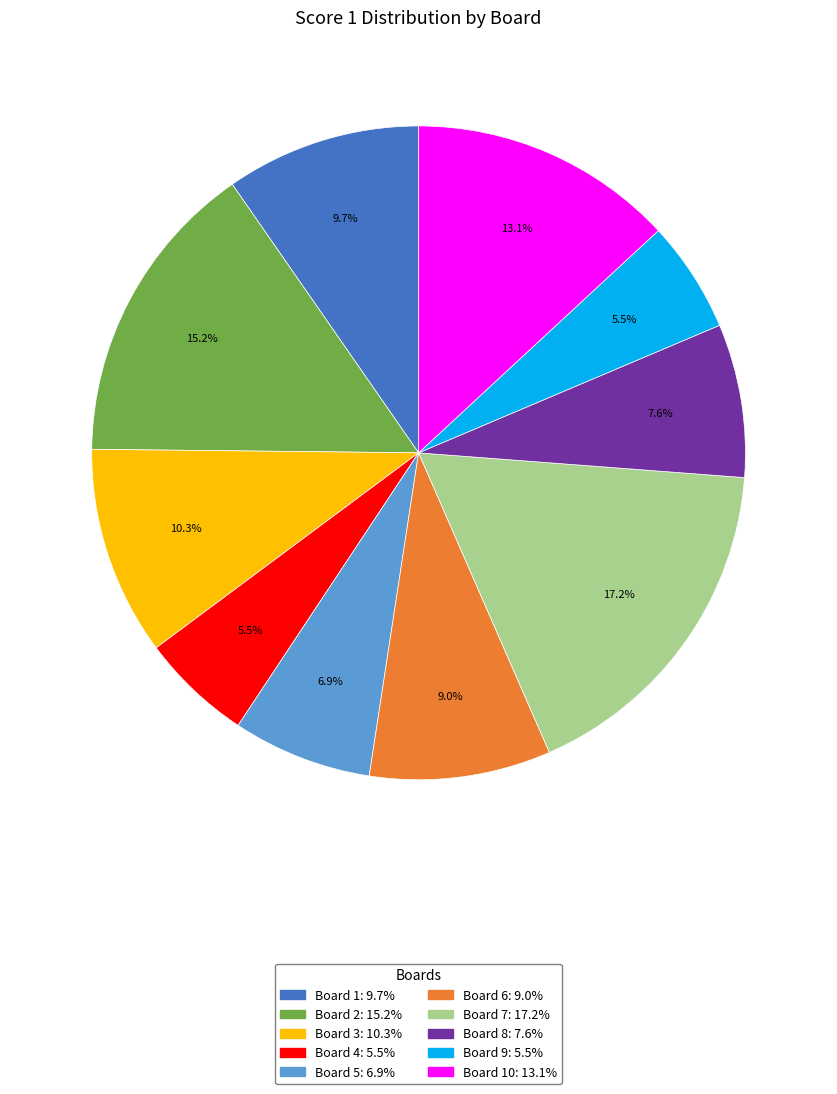

Is there a majority slice in this chart?

No